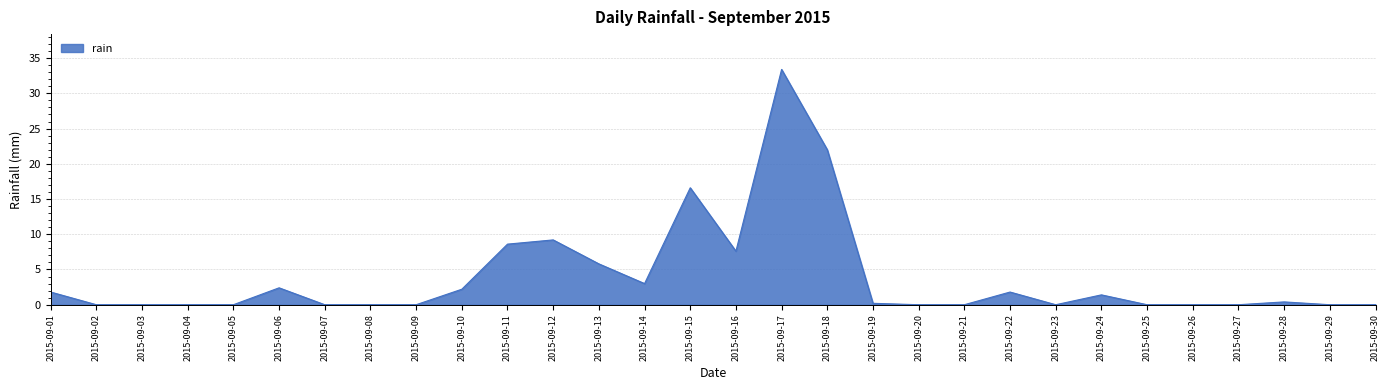

What value does the data have at 2015-09-06?

2.4